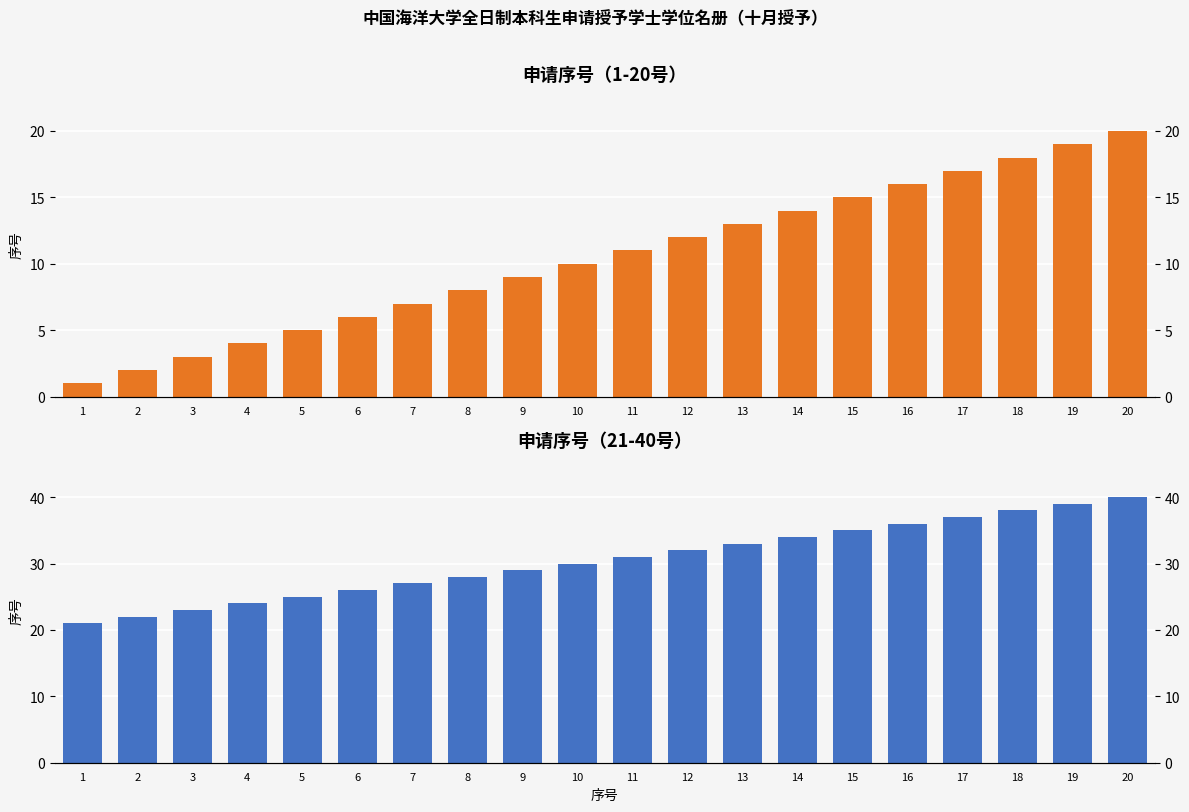

Which category has the lowest value in the 申请学士学位人数（21-40号） series?

1